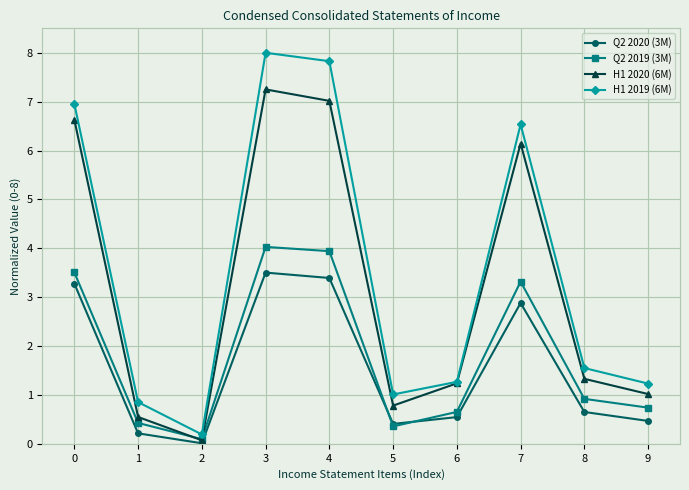

Rank the series by their maximum value, from lowest to highest.

Q2 2020 (3M), Q2 2019 (3M), H1 2020 (6M), H1 2019 (6M)